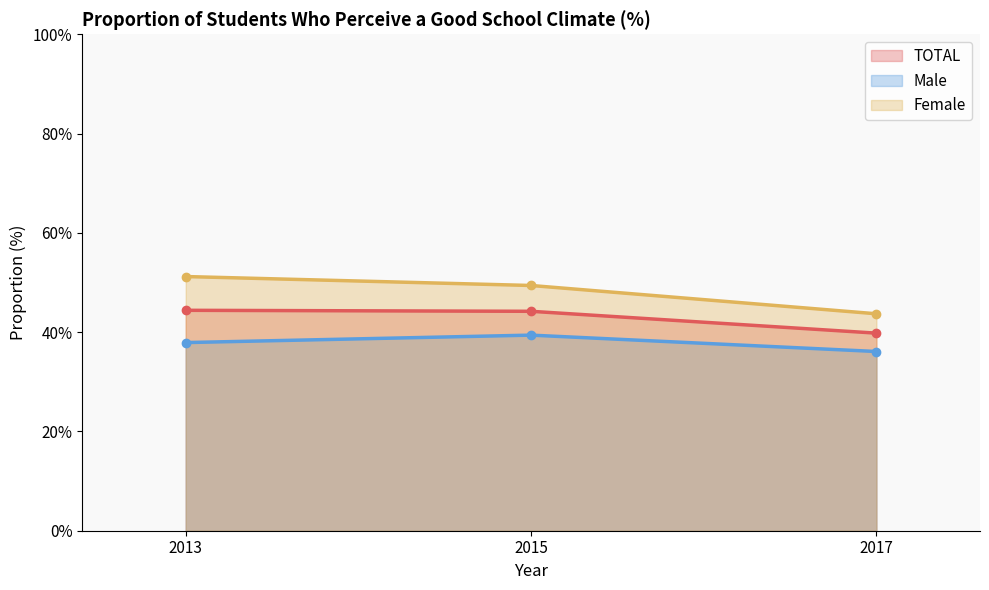

The value of Female at 2017 is 20.8. True or false?

False